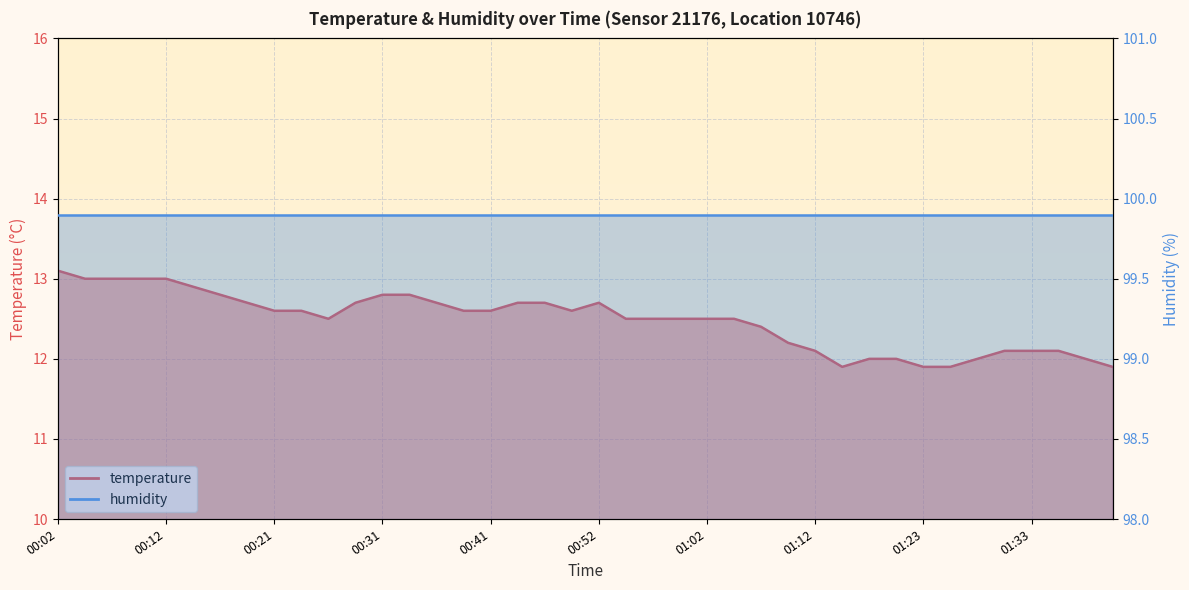

Is it true that the value at 00:17 is 12.8?

True